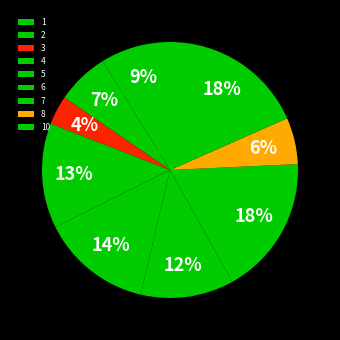

How many segments does this pie chart have?

9